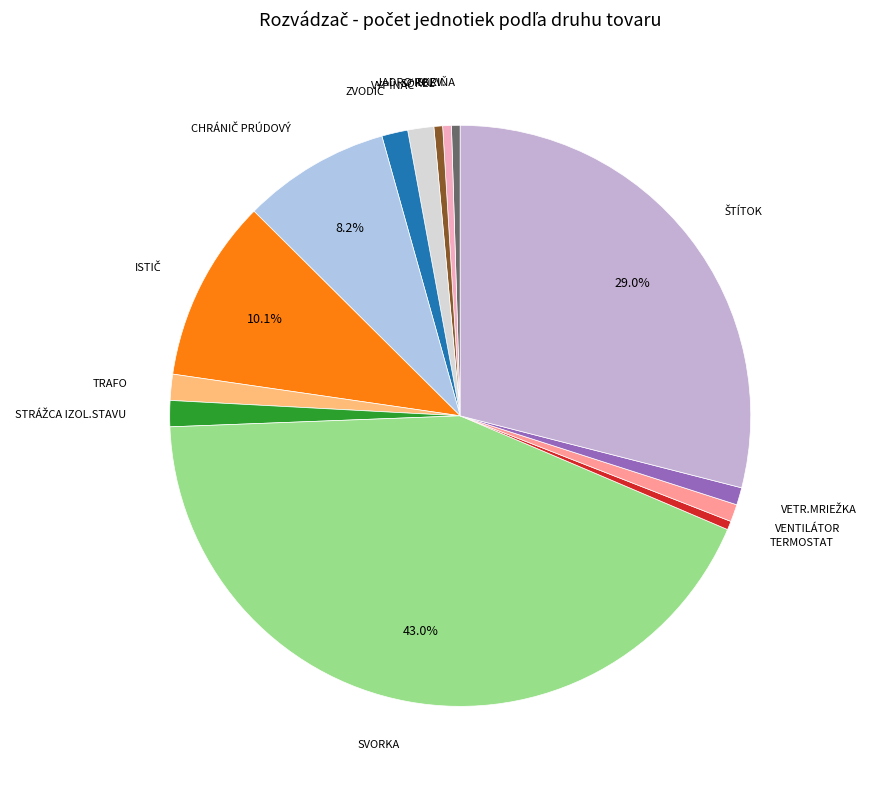

Is there any slice that represents more than half of the pie?

No